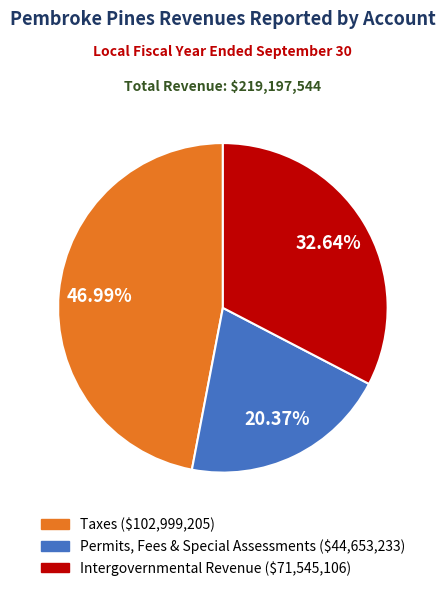

Is there a majority slice in this chart?

No